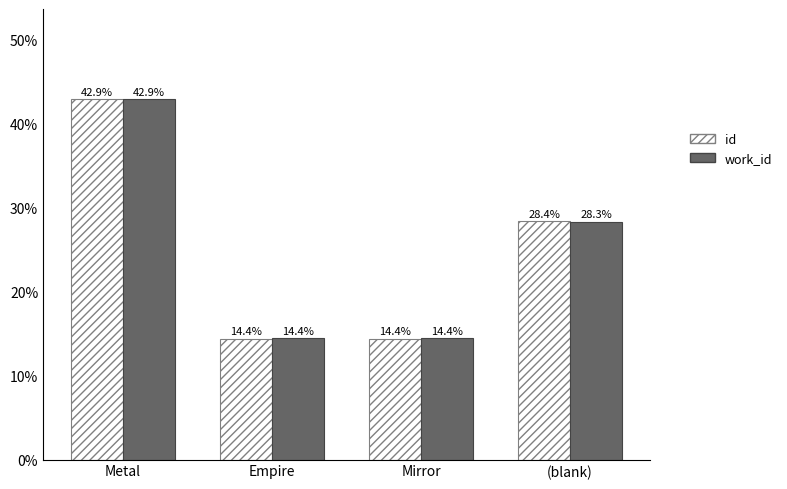

Read the id value at Empire.

14.4